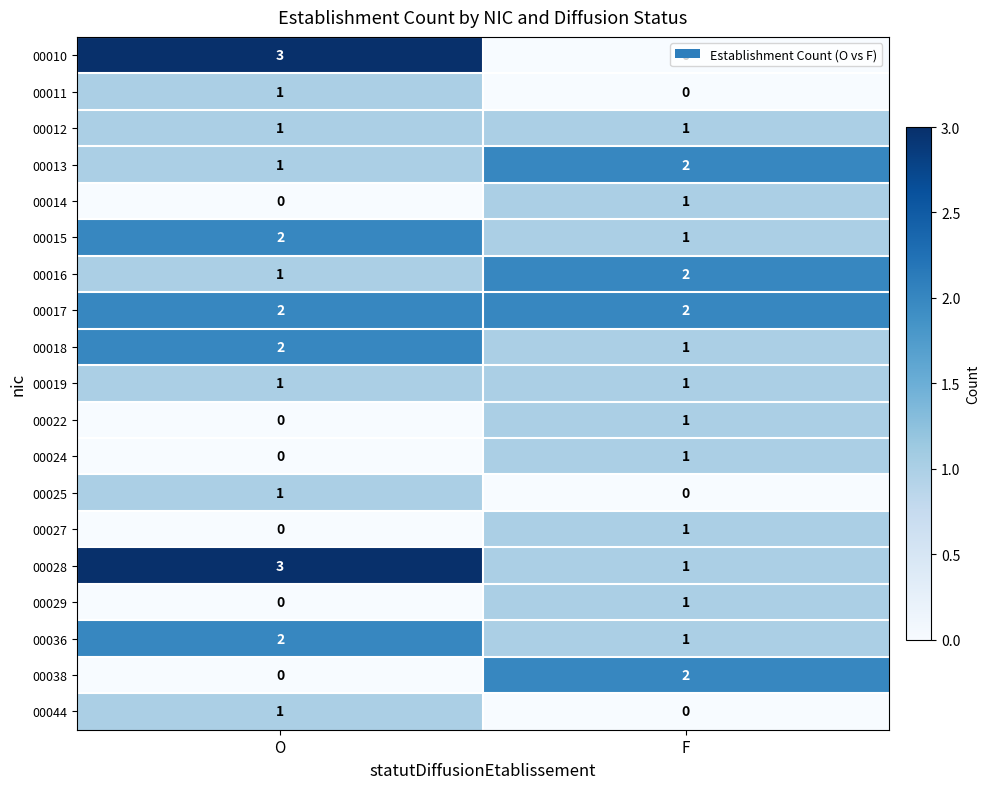

At which label does 00022 reach its peak?

F